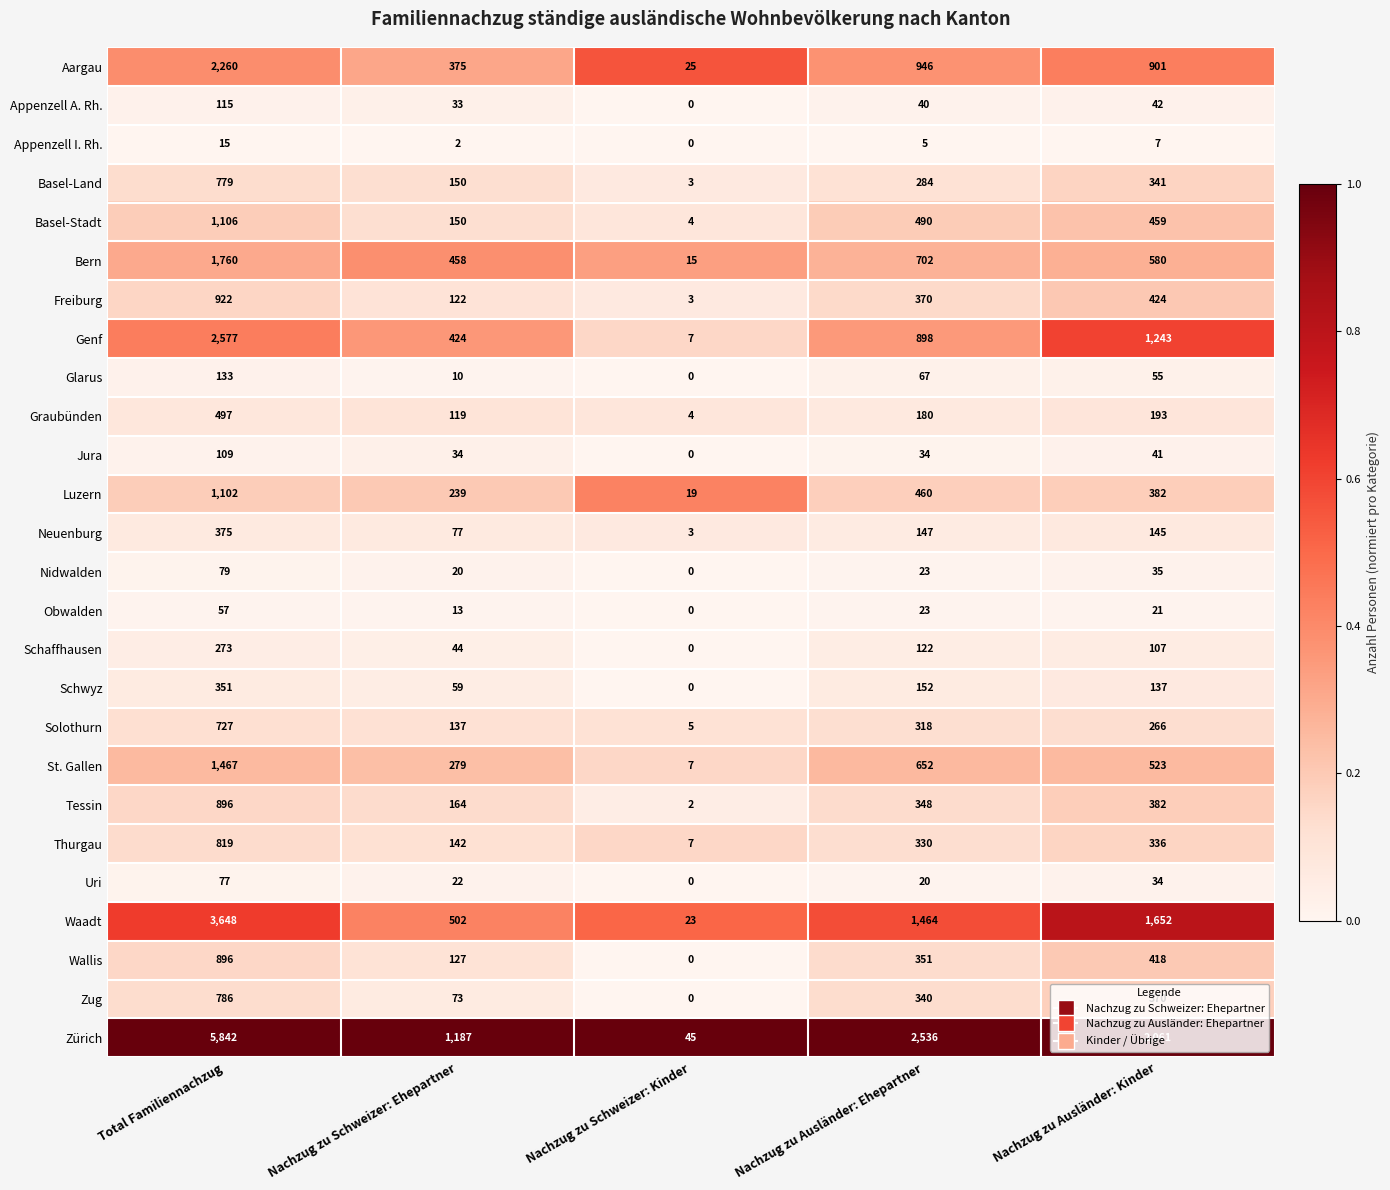

What is the difference between the highest and lowest values at Total Familiennachzug?

5827